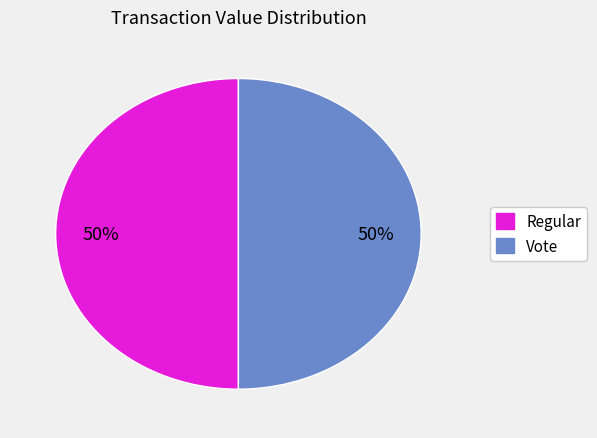

Combined, do Vote and Regular account for over 50%?

Yes